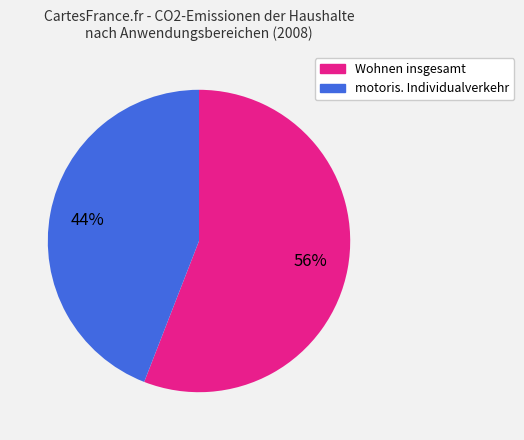

Is there any slice that represents more than half of the pie?

Yes